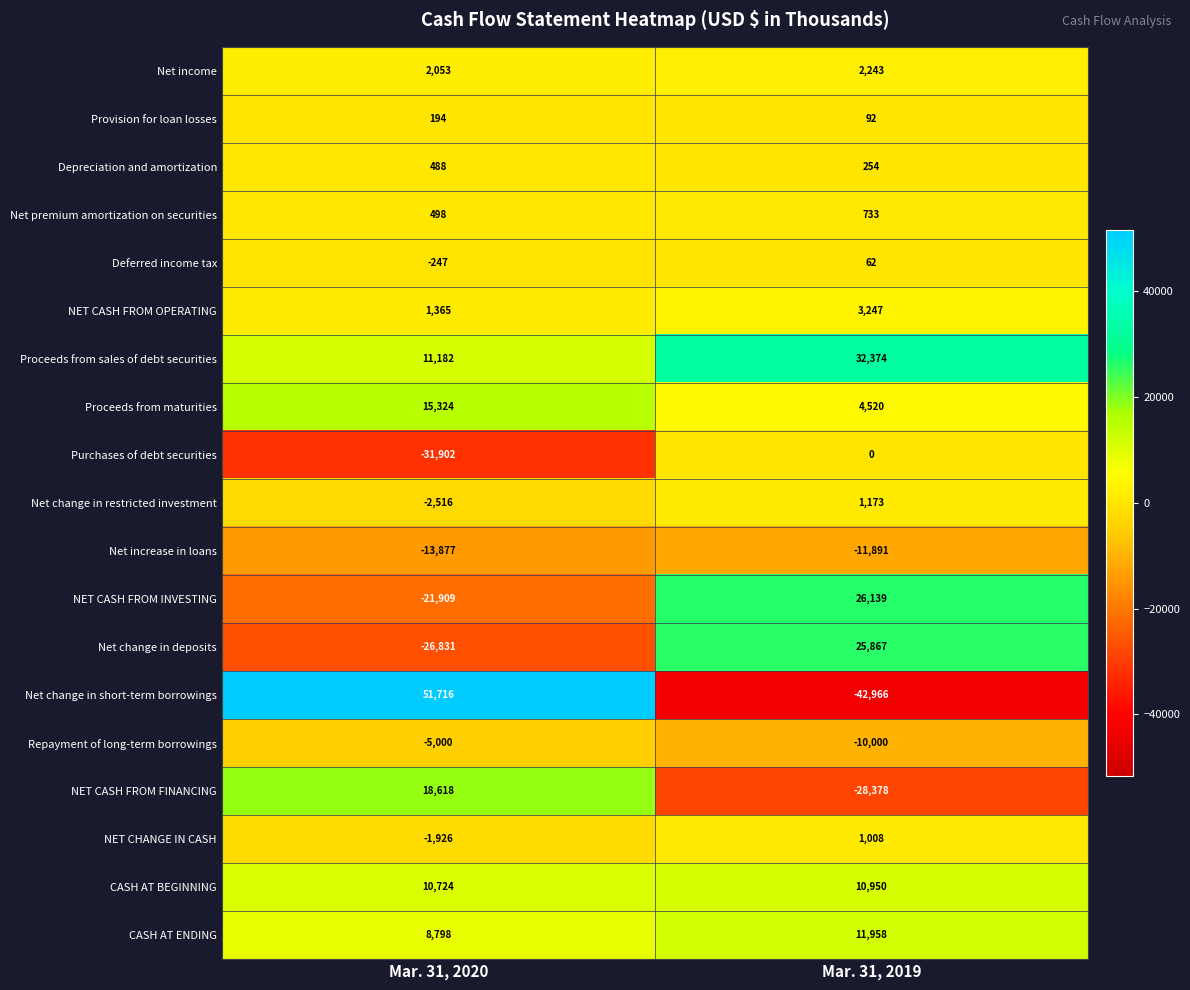

Read the Proceeds from maturities value at Mar. 31, 2020.

15324